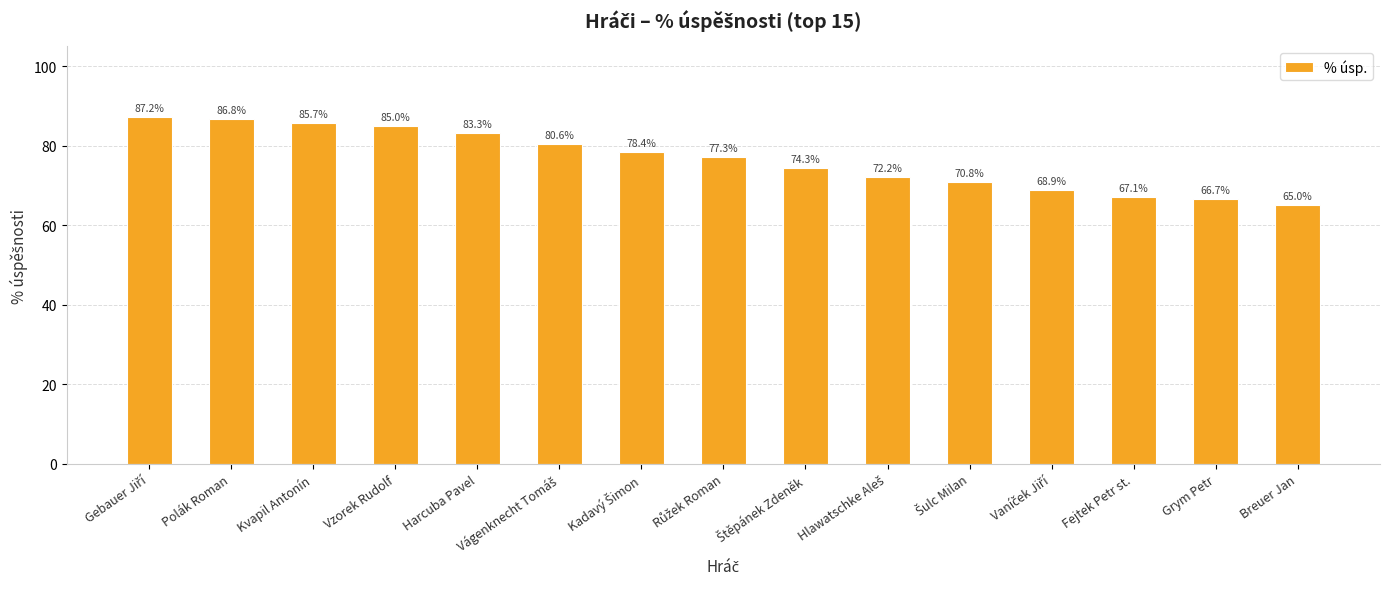

What is the maximum value shown in the chart?

87.2